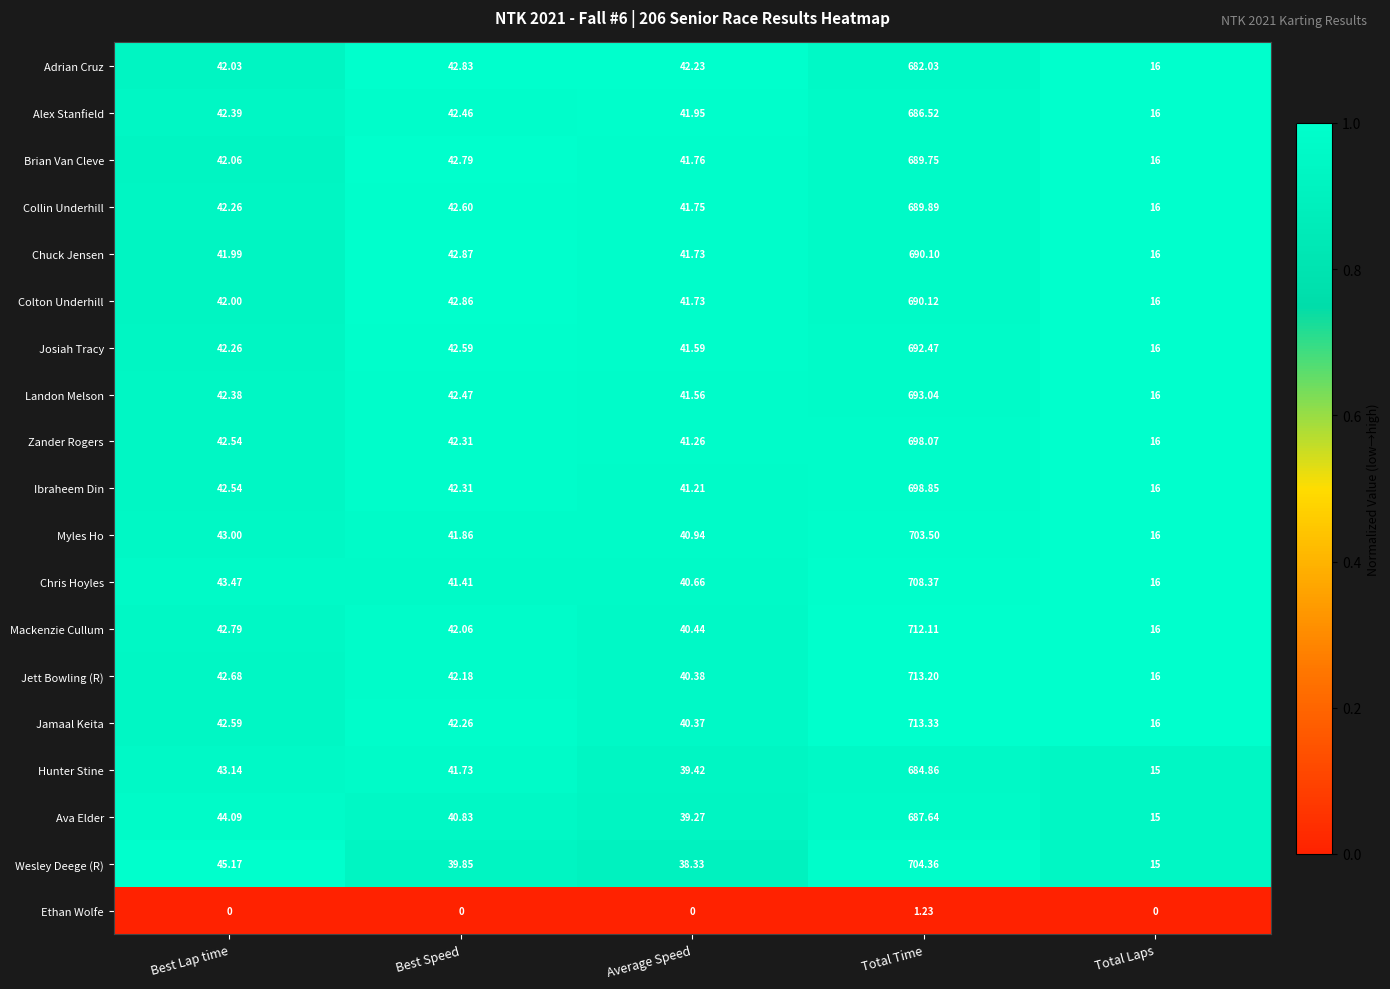

Which series has the largest range (max minus min)?

Jamaal Keita